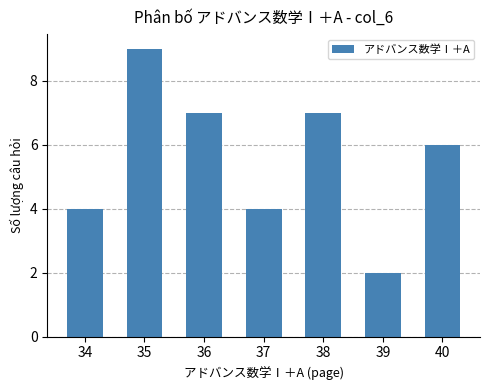

Reading right to left, what are all the values shown in this chart?

6	2	7	4	7	9	4